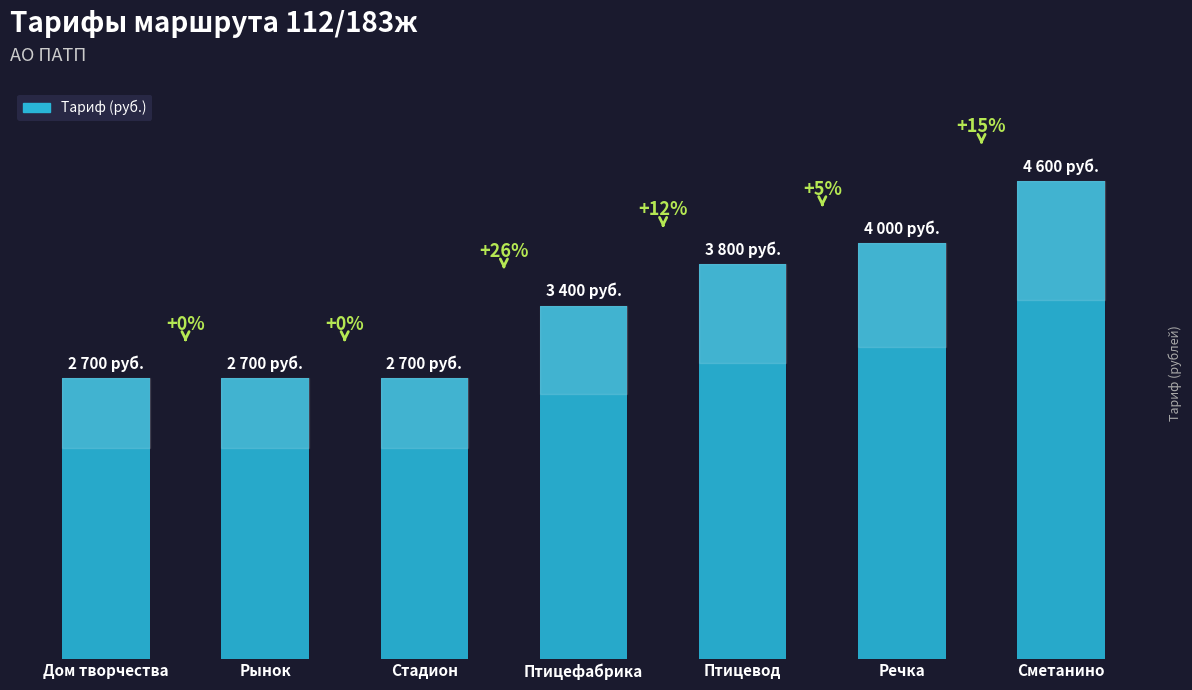

What is the label of the 5th bar from the right?

Стадион